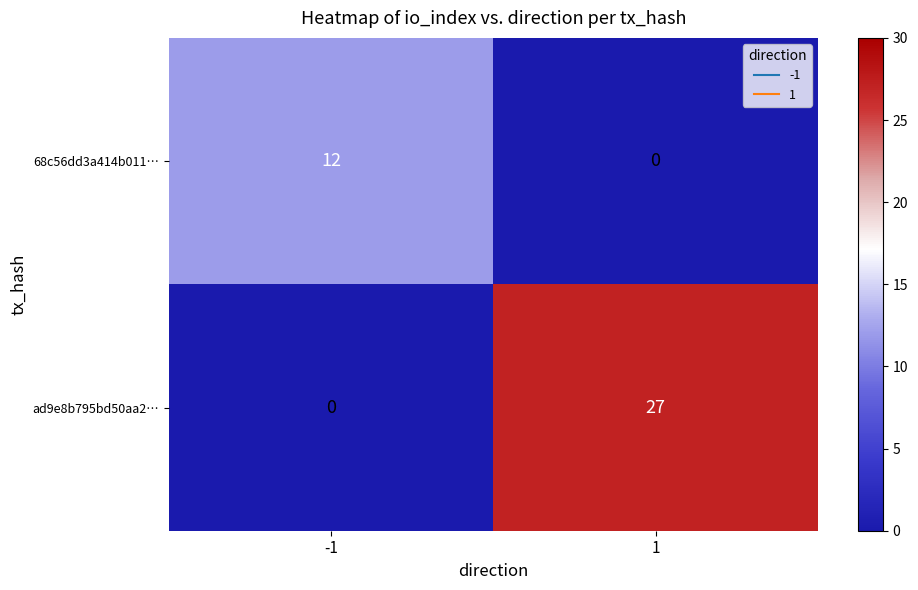

Reading left to right, extract all data points from this chart.

68c56dd3a414b011…: 12	0
ad9e8b795bd50aa2…: 0	27